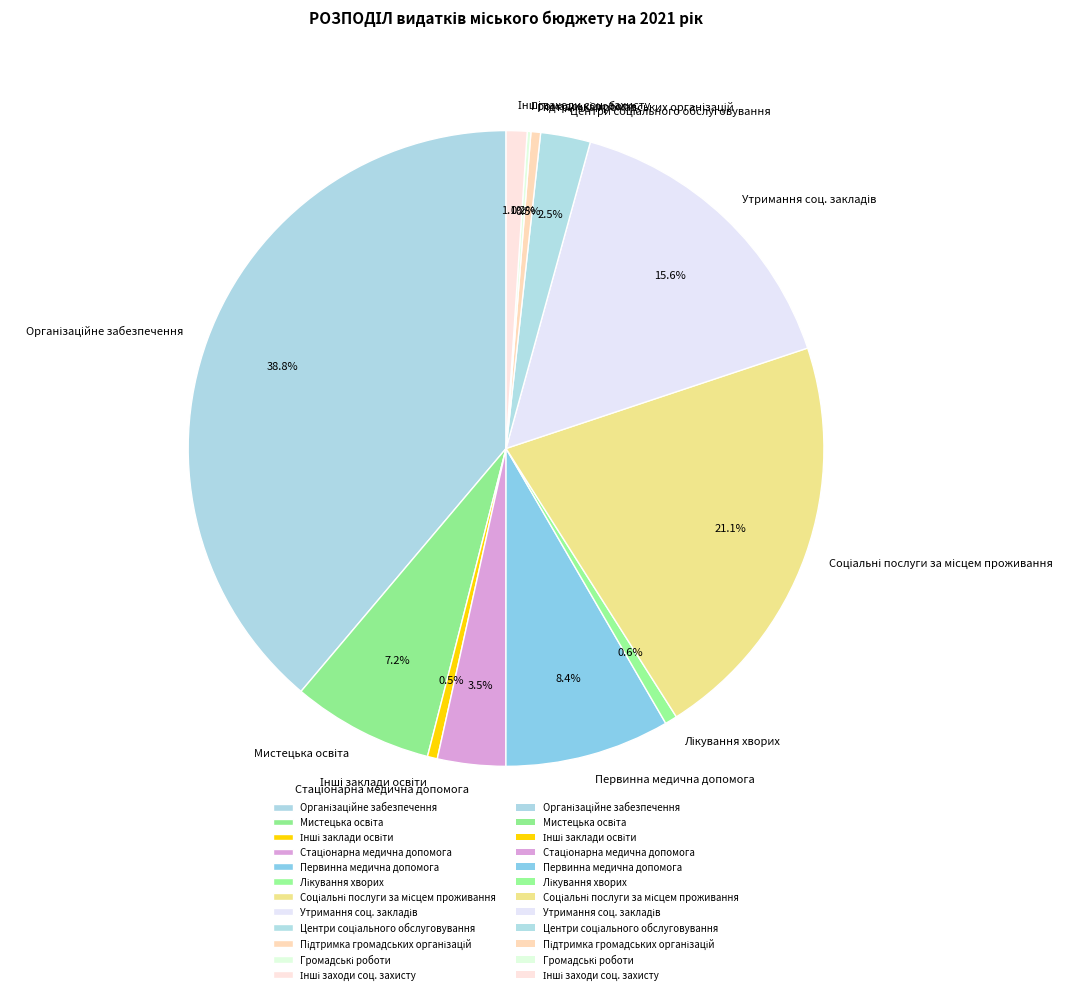

Does any single category account for the majority?

No